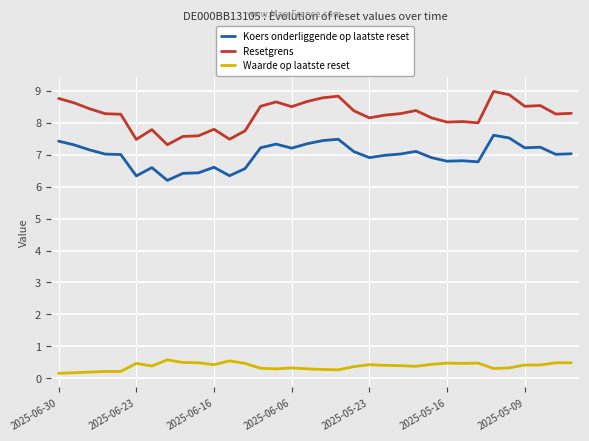

What is the maximum value for Koers onderliggende op laatste reset?

7.6